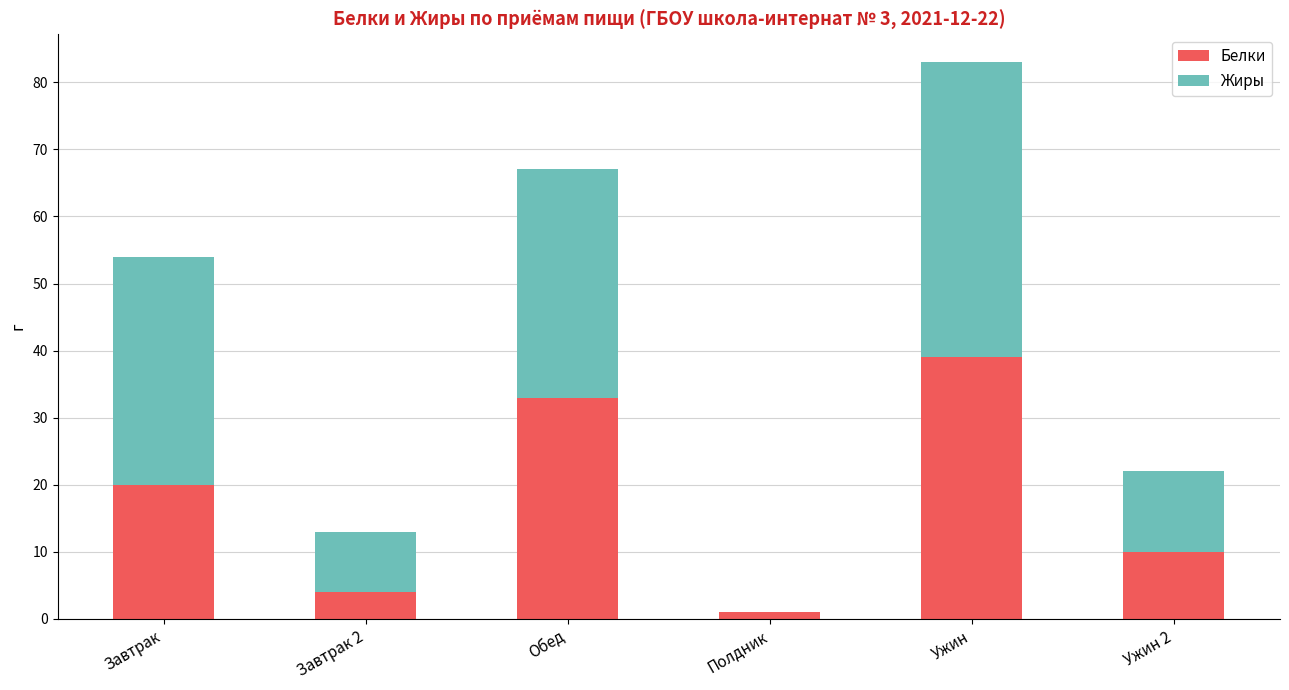

Is it true that Белки equals 50 at Обед?

False